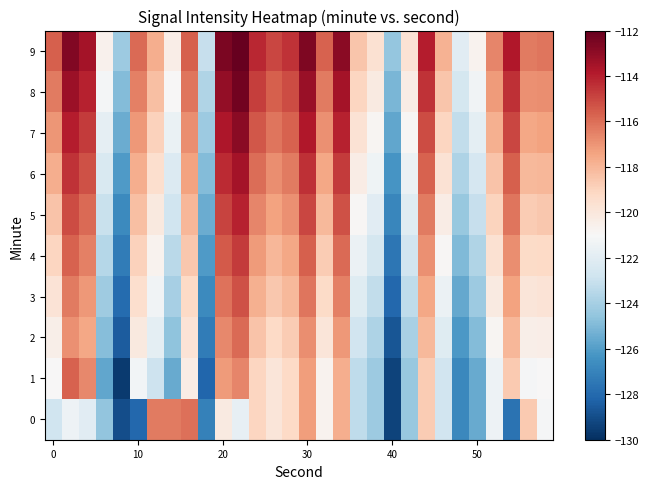

Rank the series by their maximum value, from lowest to highest.

0, 2, 1, 3, 4, 5, 6, 7, 8, 9